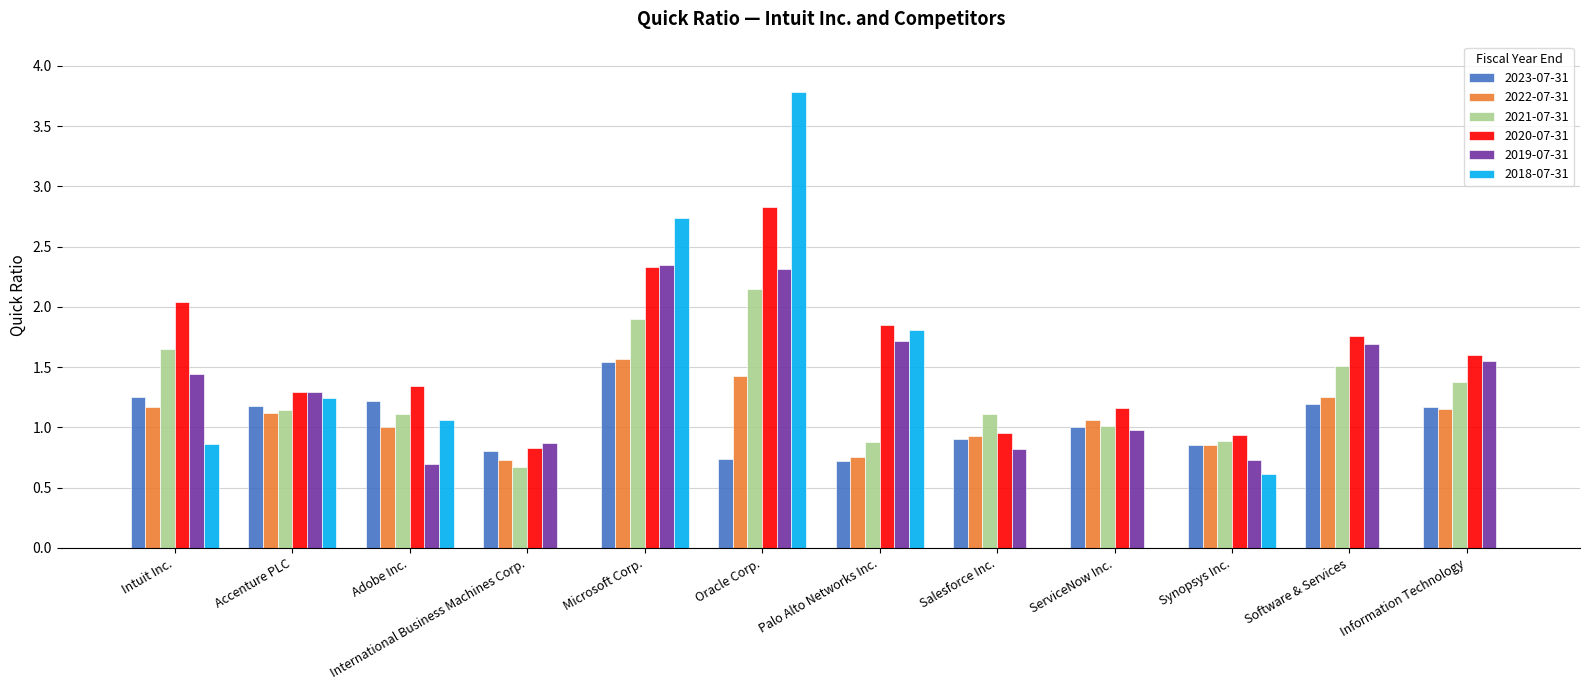

What is the total value across all series at ServiceNow Inc.?

5.2